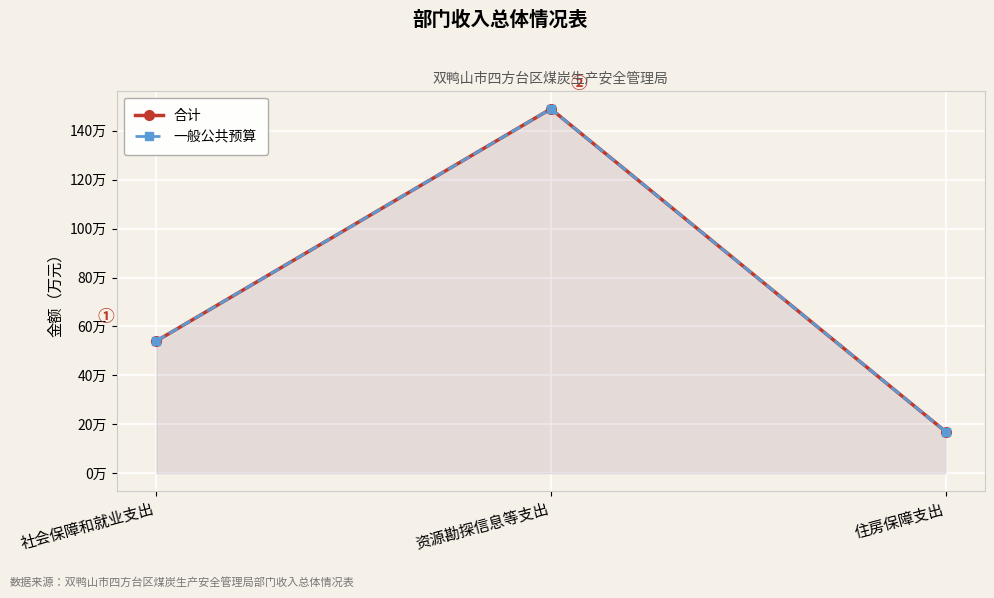

At how many categories does at least one series exceed 146?

1